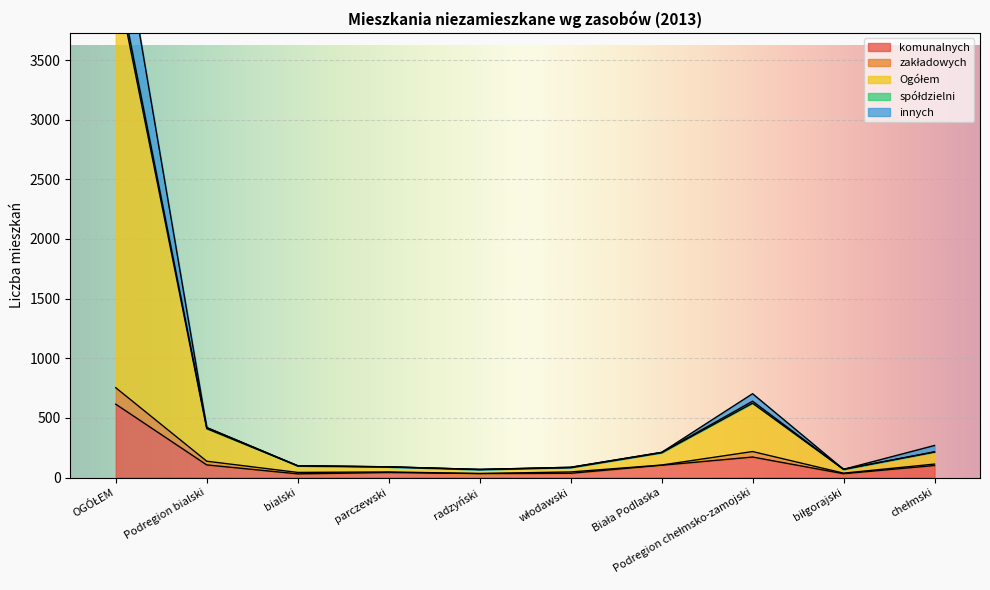

What is the difference between the maximum and second lowest values in the spółdzielni series?

4202